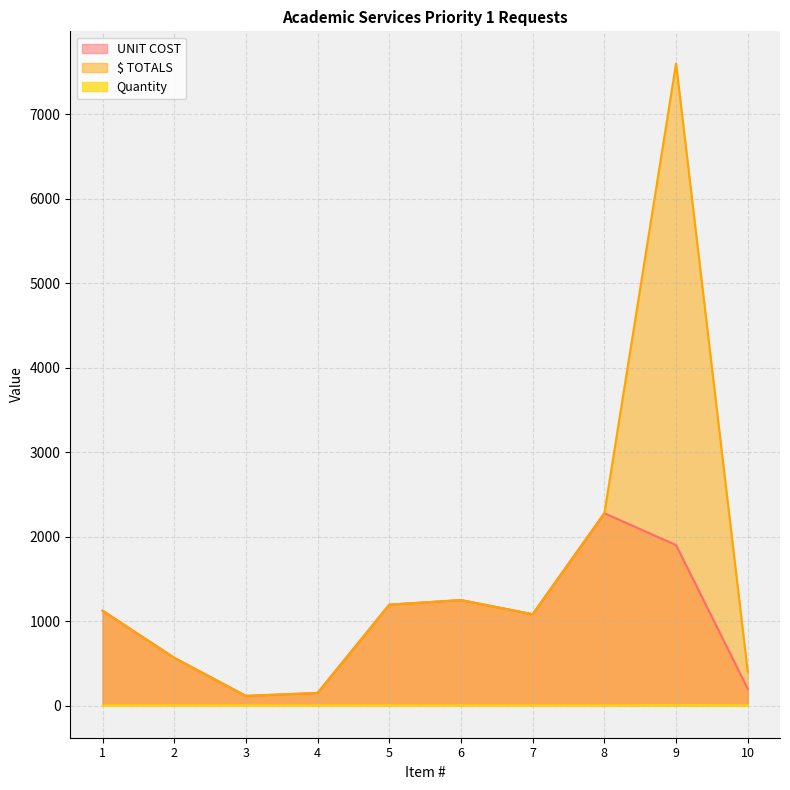

Between 10 and 5, which is larger?

5